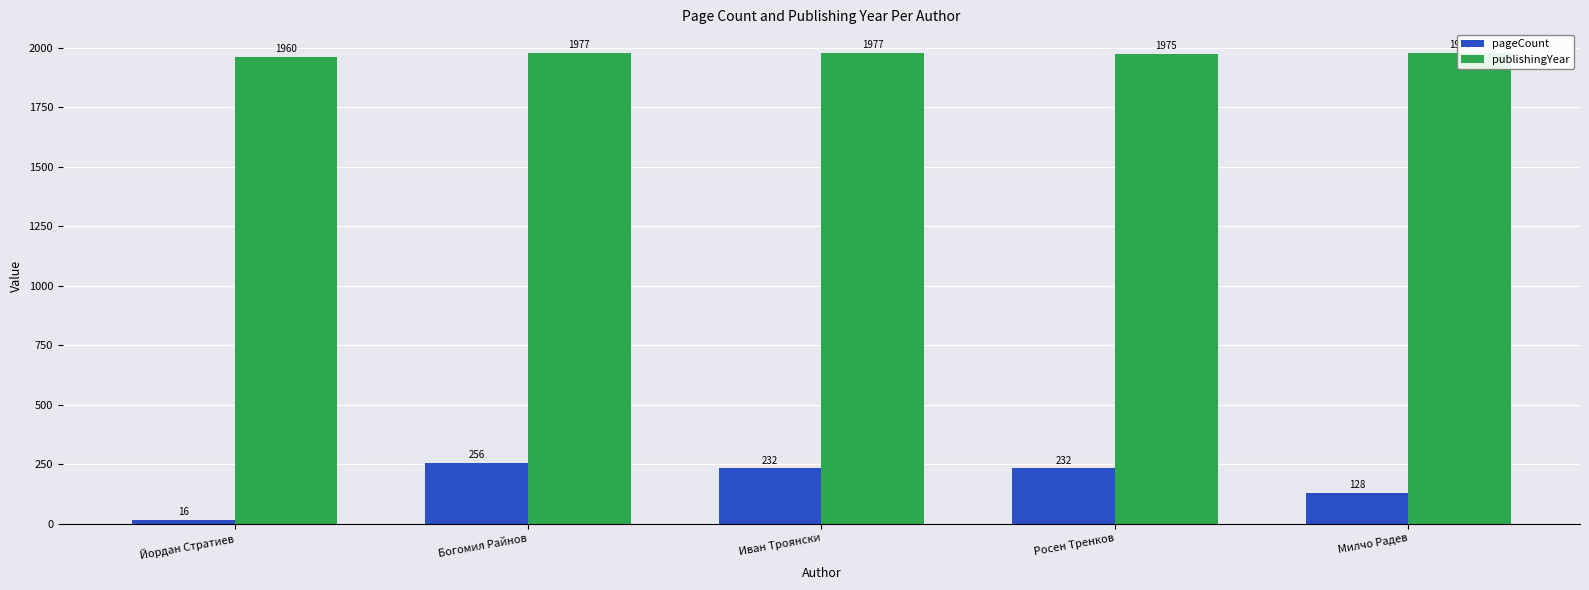

Which series changed the most between Богомил Райнов and Иван Троянски?

pageCount